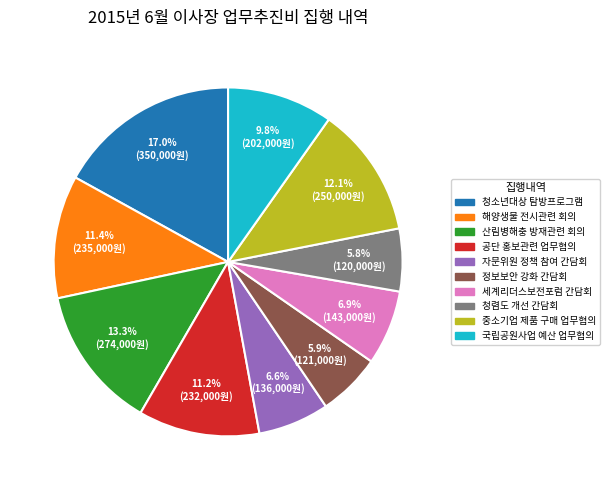

Approximately how many times larger is the value at 청소년대상 탐방프로그램 compared to 해양생물 전시관련 회의?

1.5